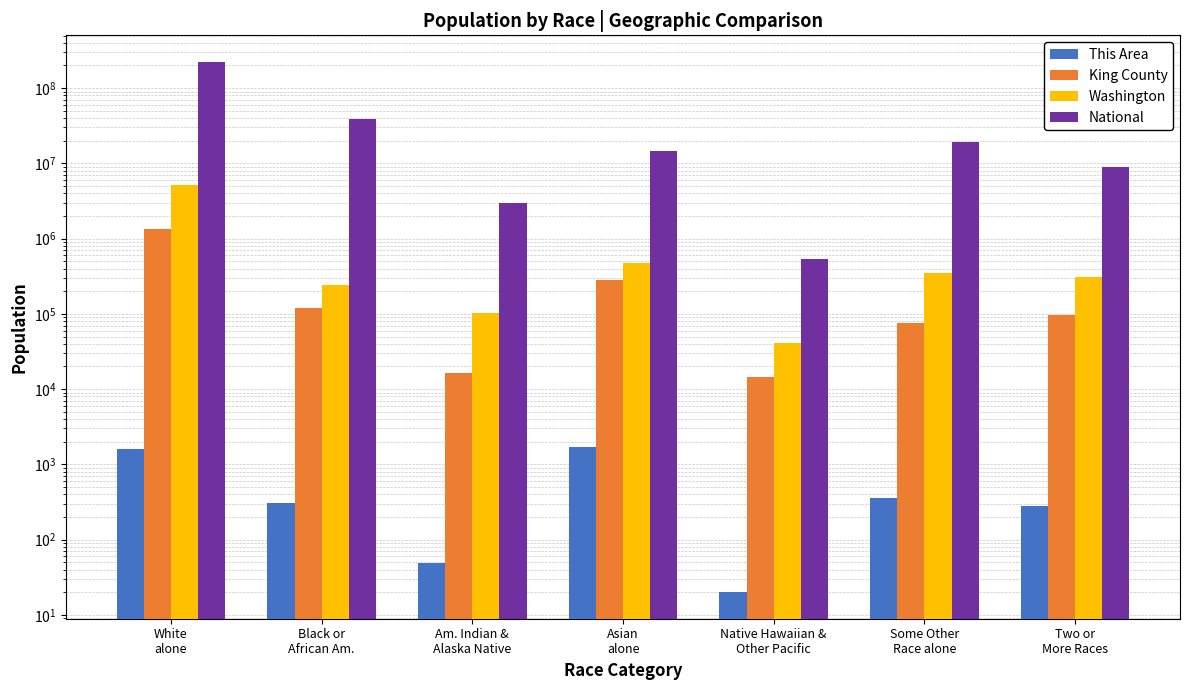

What is the average value of the King County series?

275893